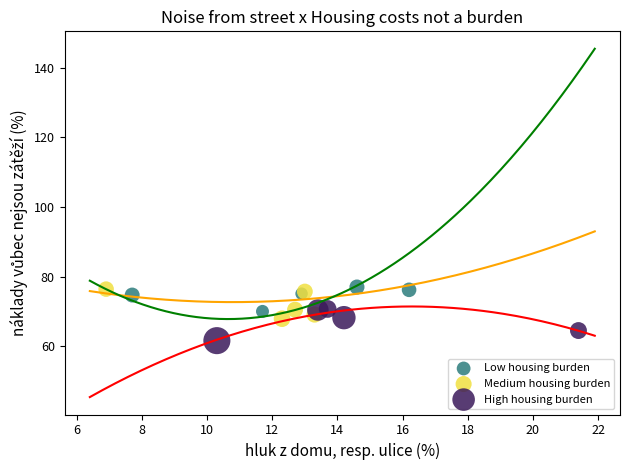

Which series reaches the minimum Y coordinate?

High housing burden